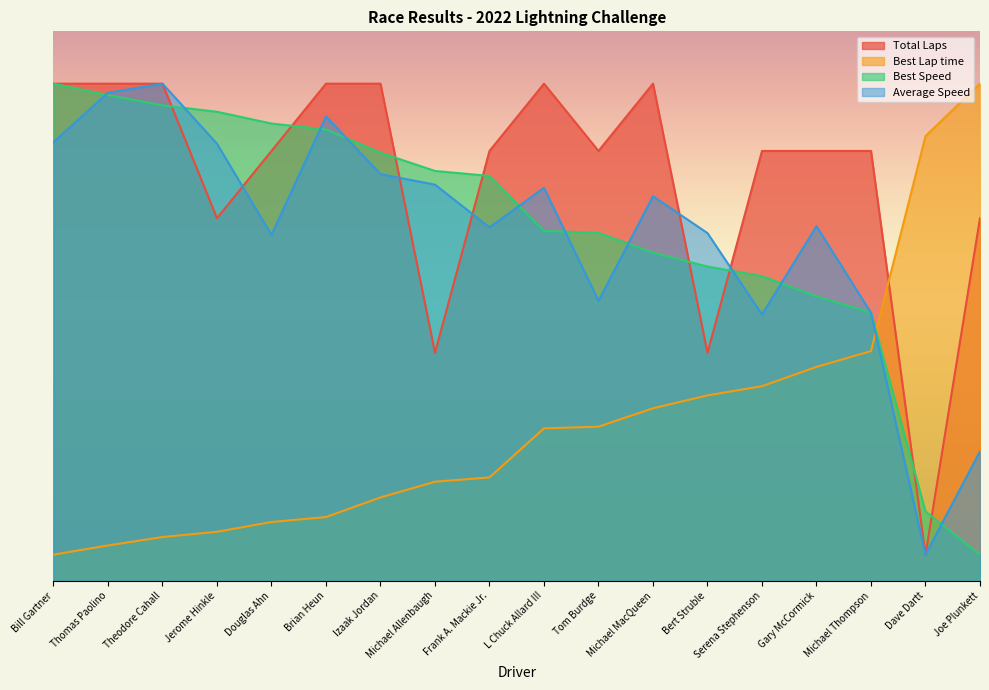

What is the sum of the Average Speed values at Bert Struble and Joe Plunkett?

91.2